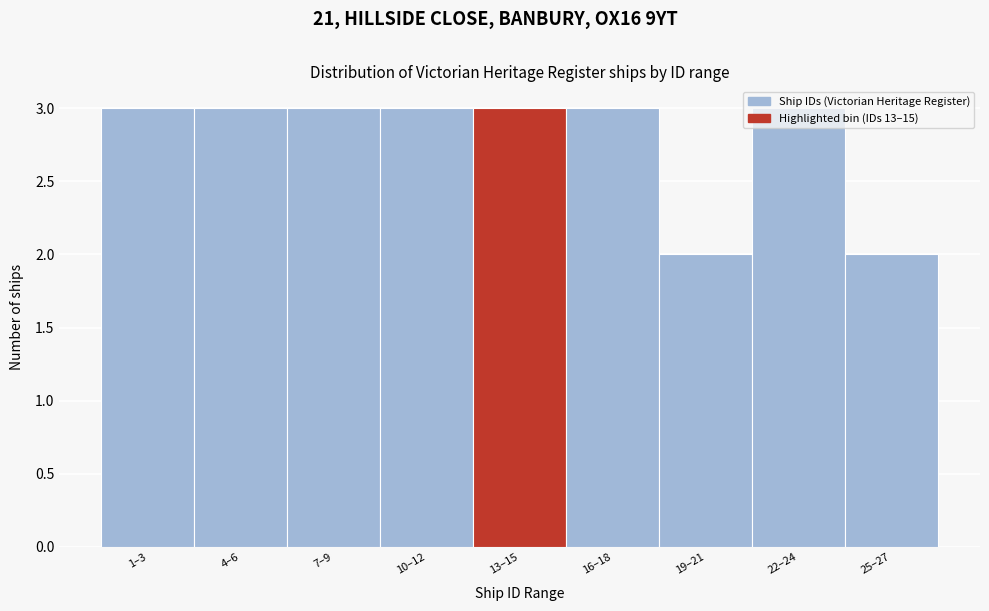

The chart shows a value of 5 at 16–18. True or false?

False